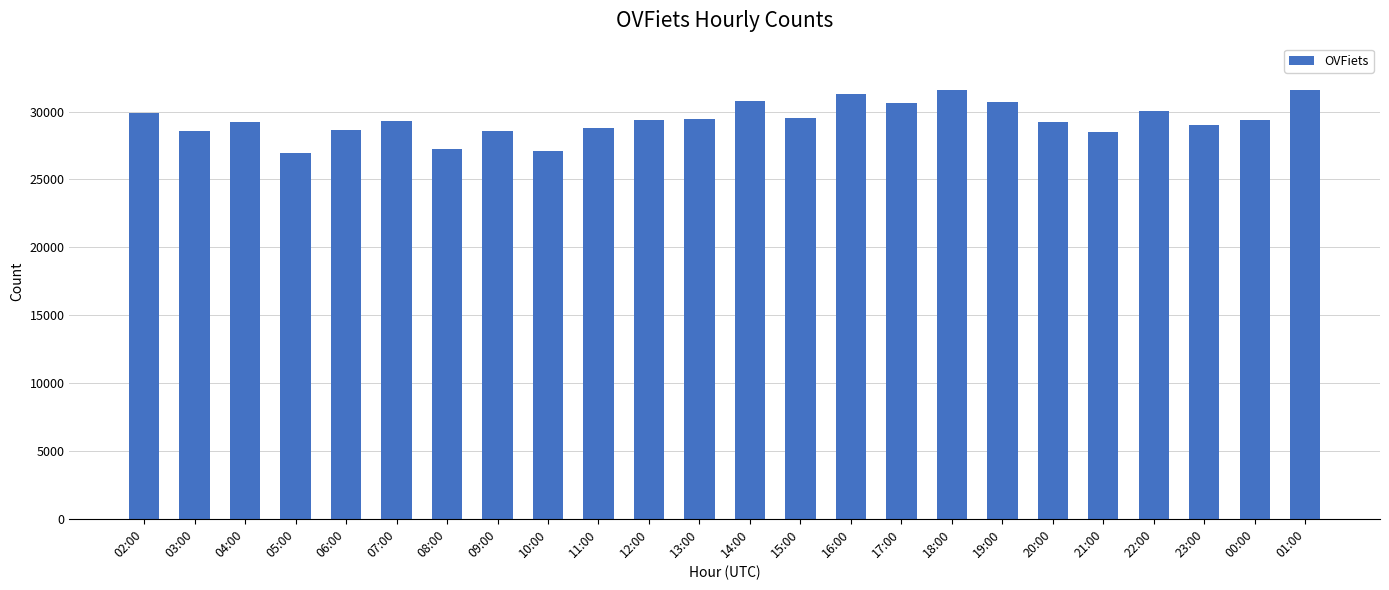

What is the sum of all values?

705243